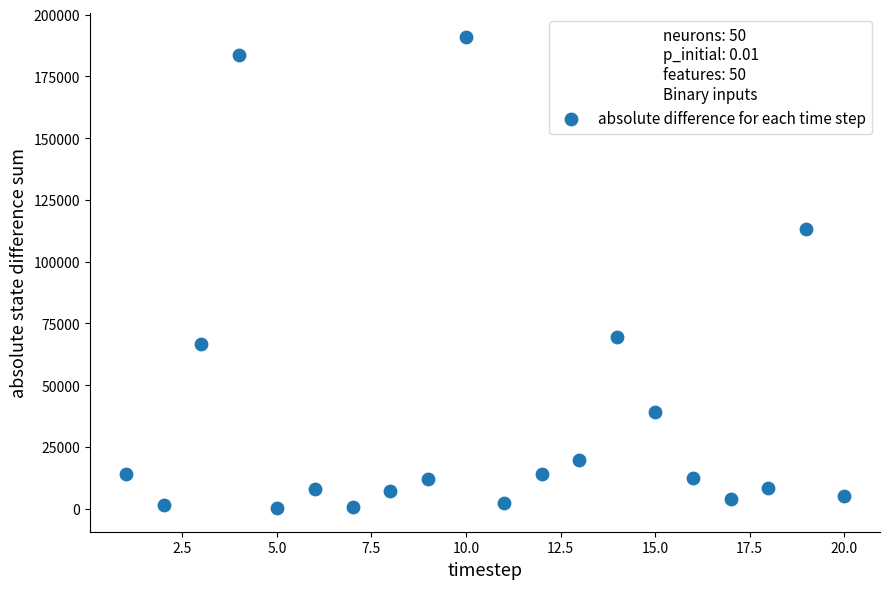

What Y value in the scatter plot is closest to 95609?

113354